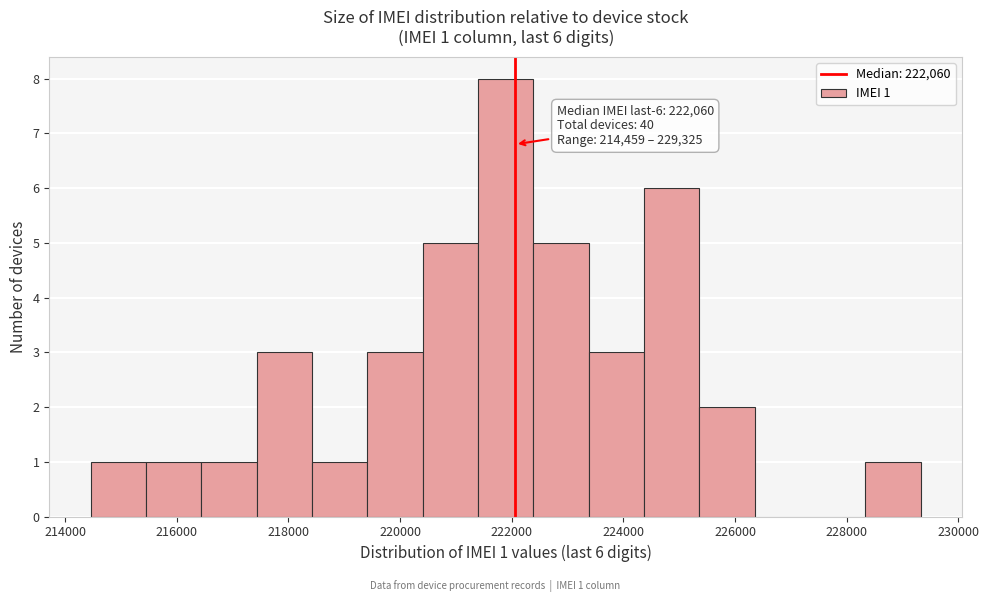

Over which range of the x-axis is the bar tallest?

221400 to 222400